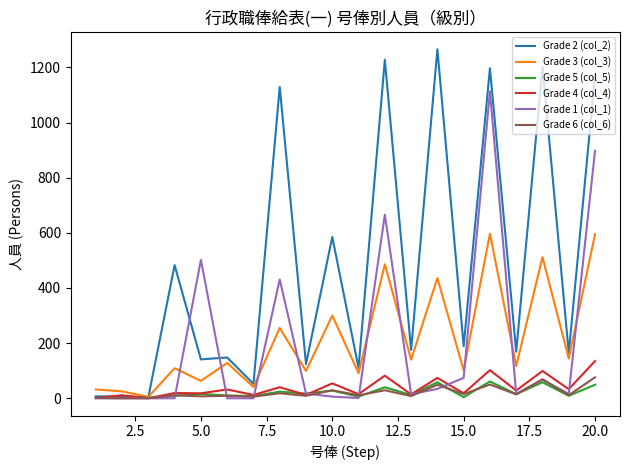

At how many categories does at least one series exceed 399?

9